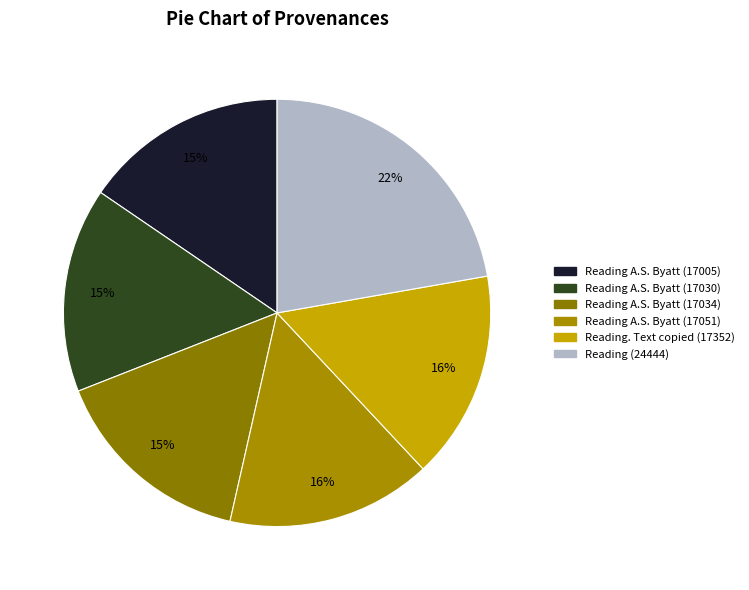

Count the number of slices in the pie.

6